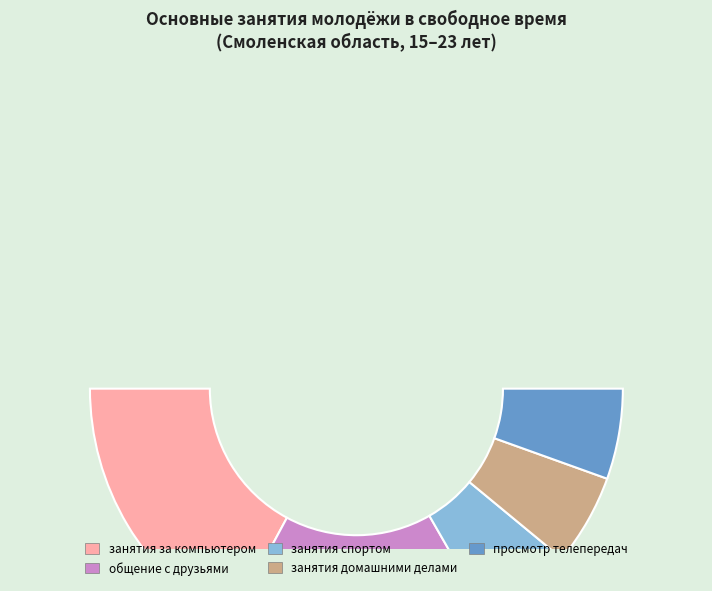

Does посещение дискотек, клубов account for over 50% of the chart?

No